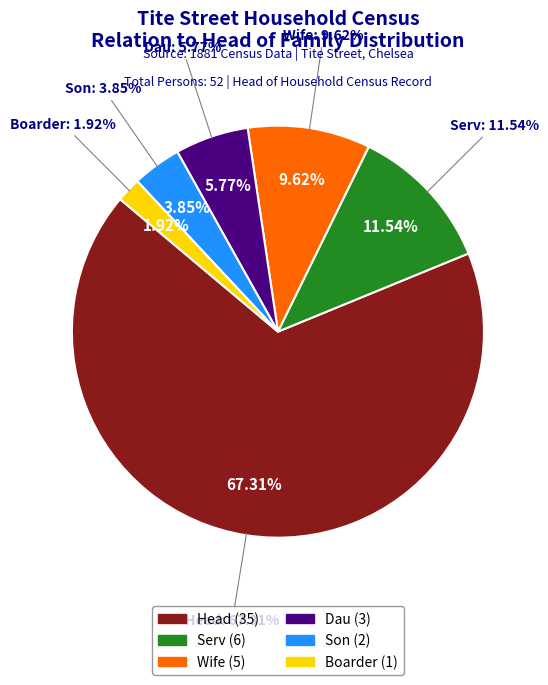

What percentage is the Head slice, to the nearest percent?

67%